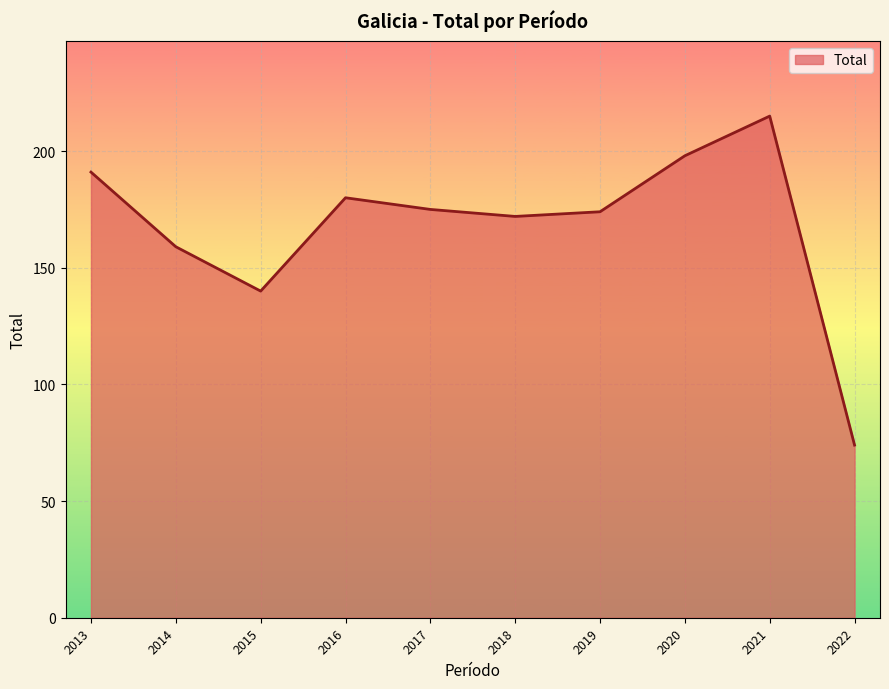

Which category has the lowest value across all series?

2022